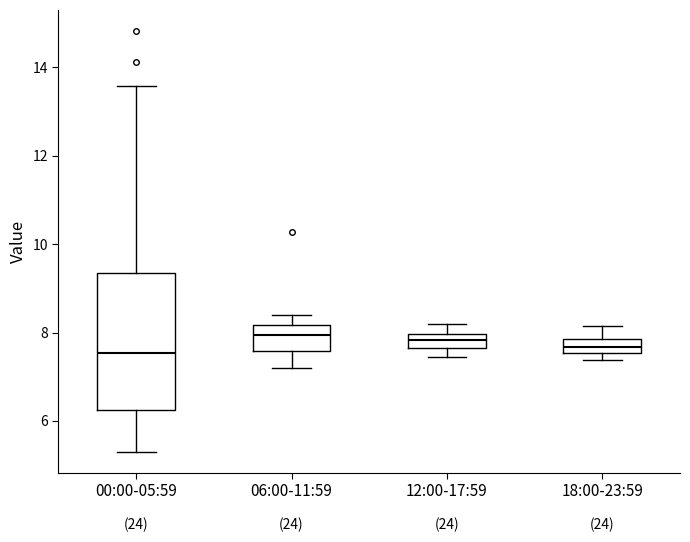

Where is the lower edge of the box for 18:00-23:59 on the y-axis? The values are not printed on the chart, so give them approximately, as read against the axis.

7.6